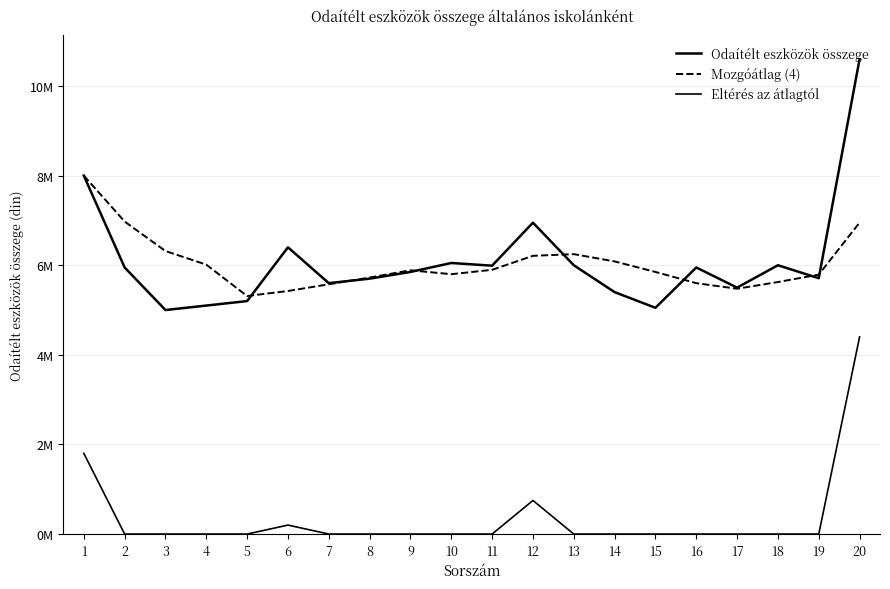

What is the difference between the Odaítélt eszközök összege values at 17 and 6?

900000.0